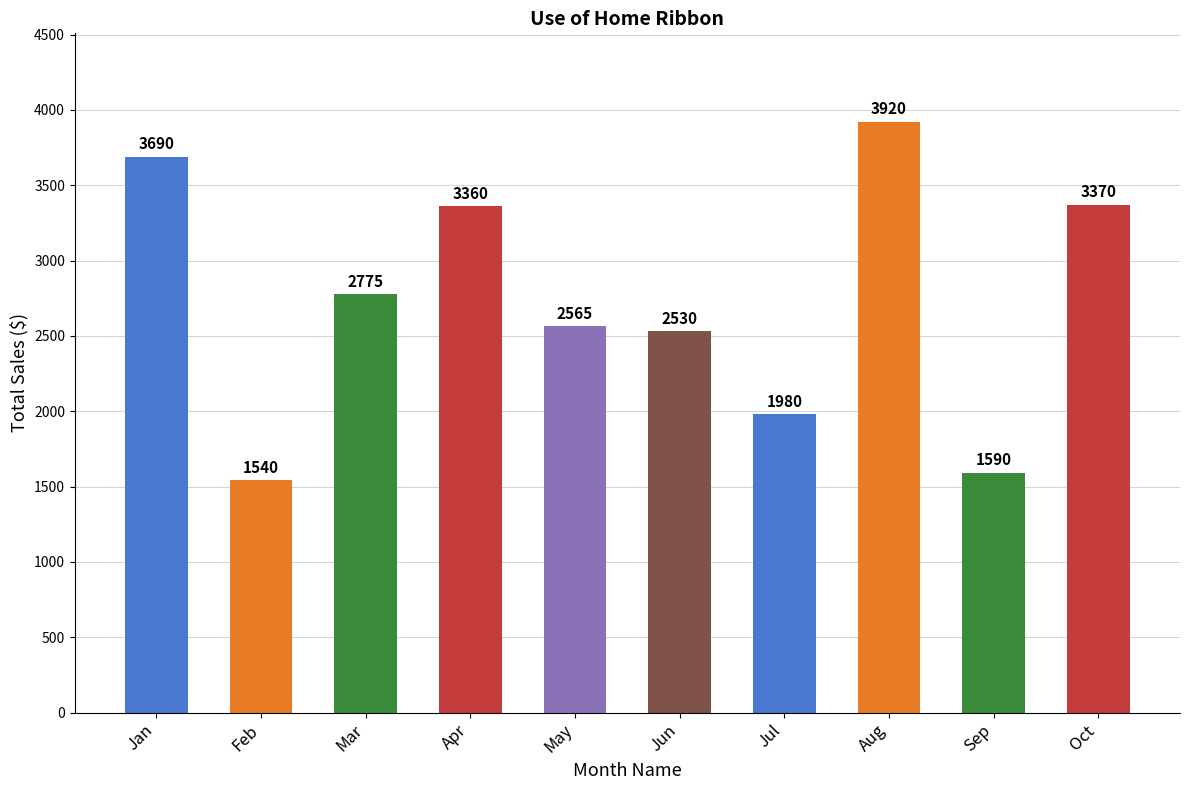

List the labels in order of value, largest first.

Aug, Jan, Oct, Apr, Mar, May, Jun, Jul, Sep, Feb